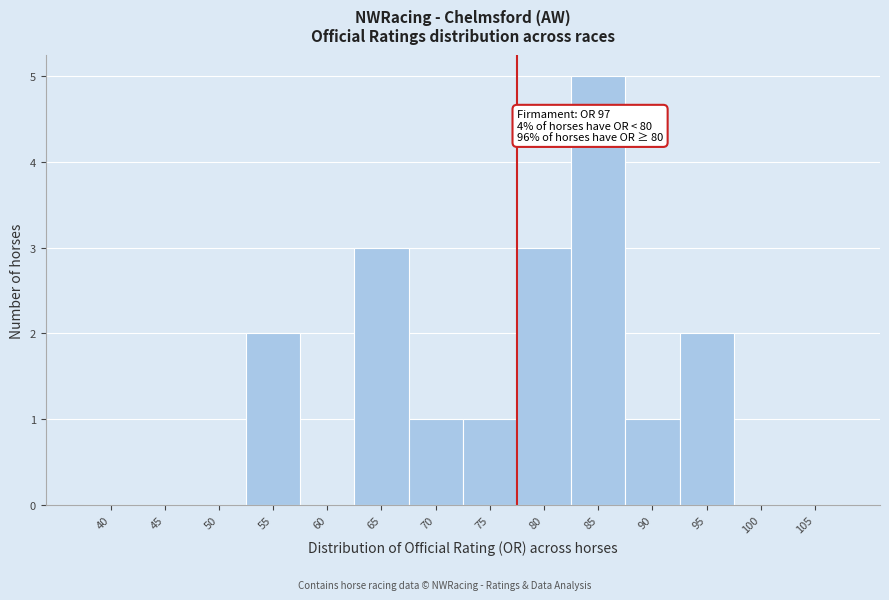

Reading left to right, what are all the values shown in this chart?

40=0	45=0	50=0	55=2	60=0	65=3	70=1	75=1	80=3	85=5	90=1	95=2	100=0	105=0